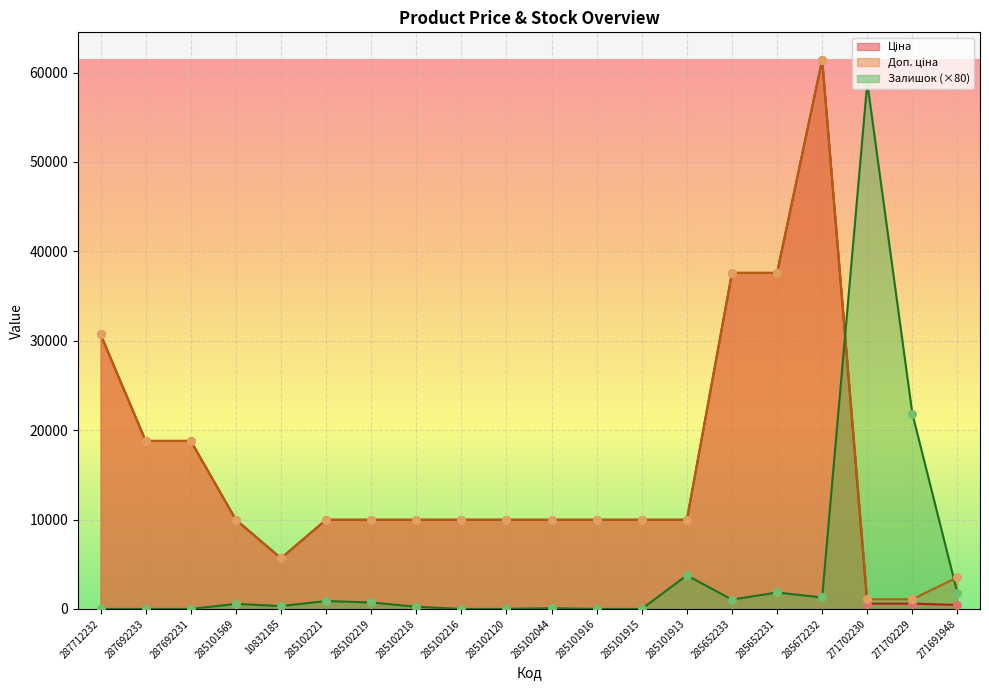

At how many categories does at least one series exceed 9272?

18